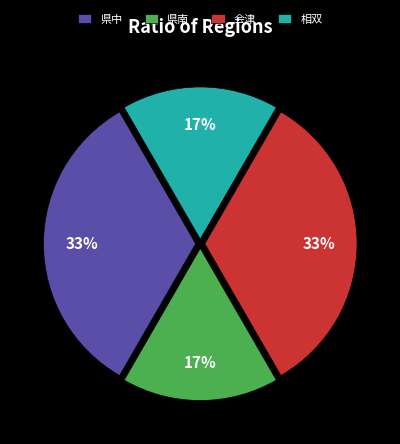

Which has a higher value, 県中 or 相双?

県中